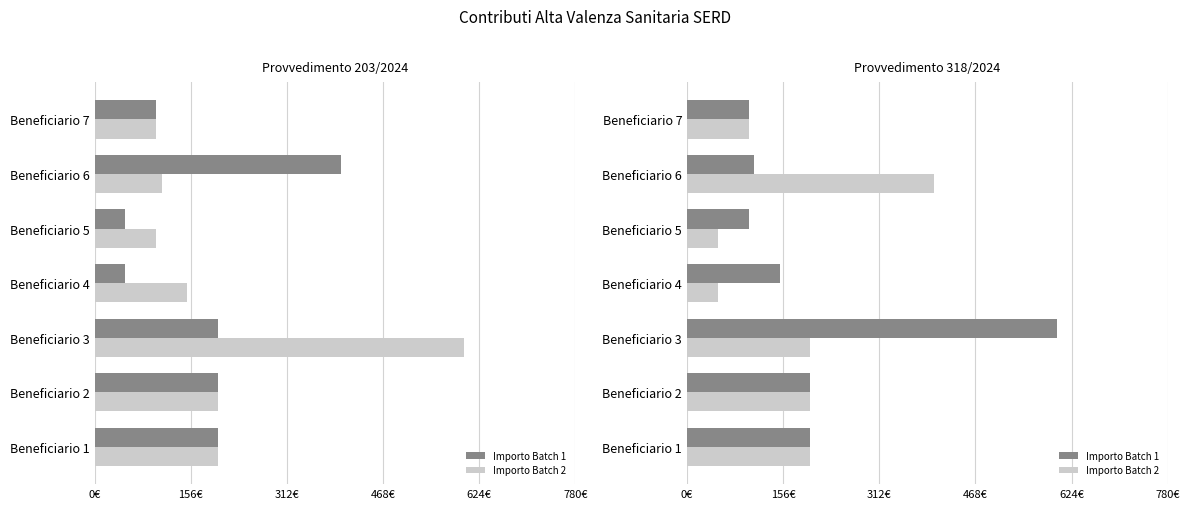

List the series in order of their peak value, lowest first.

Importo Batch 2, Importo Batch 1